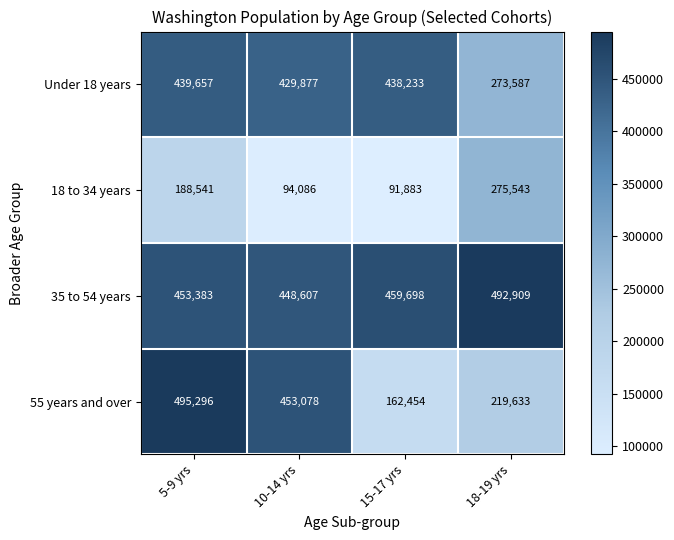

At how many categories does at least one series exceed 410067?

4